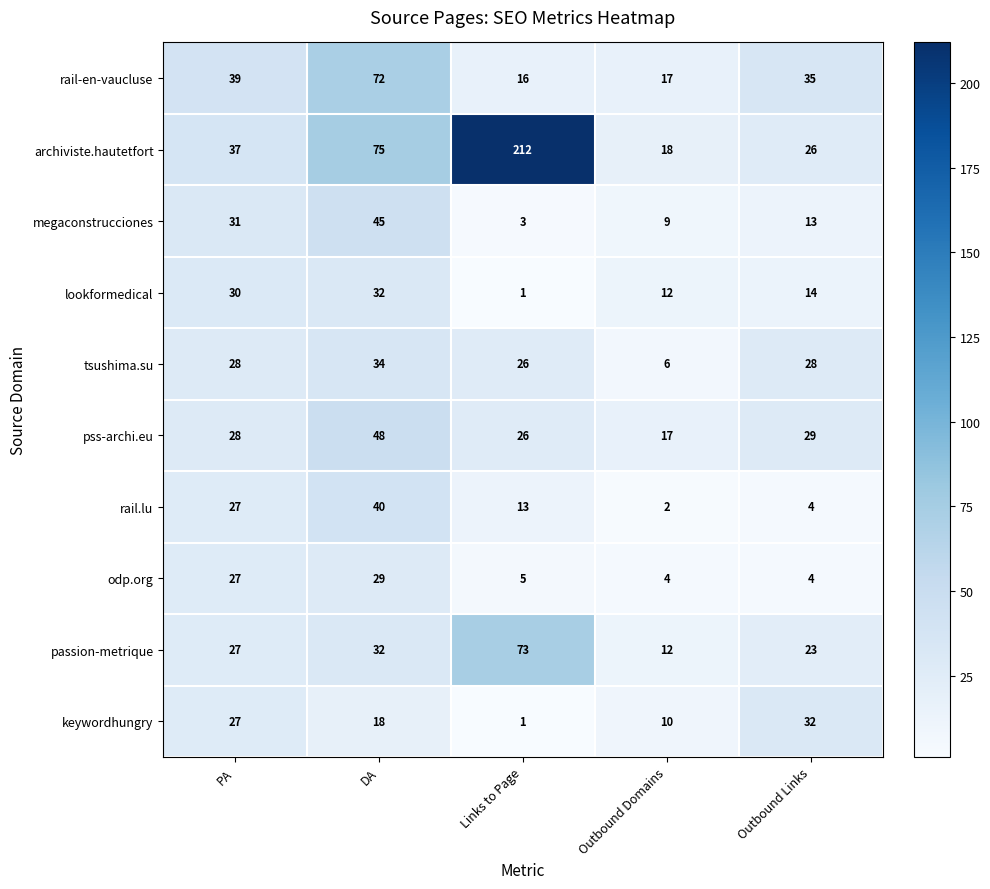

The value of rail.lu at PA is 15. True or false?

False